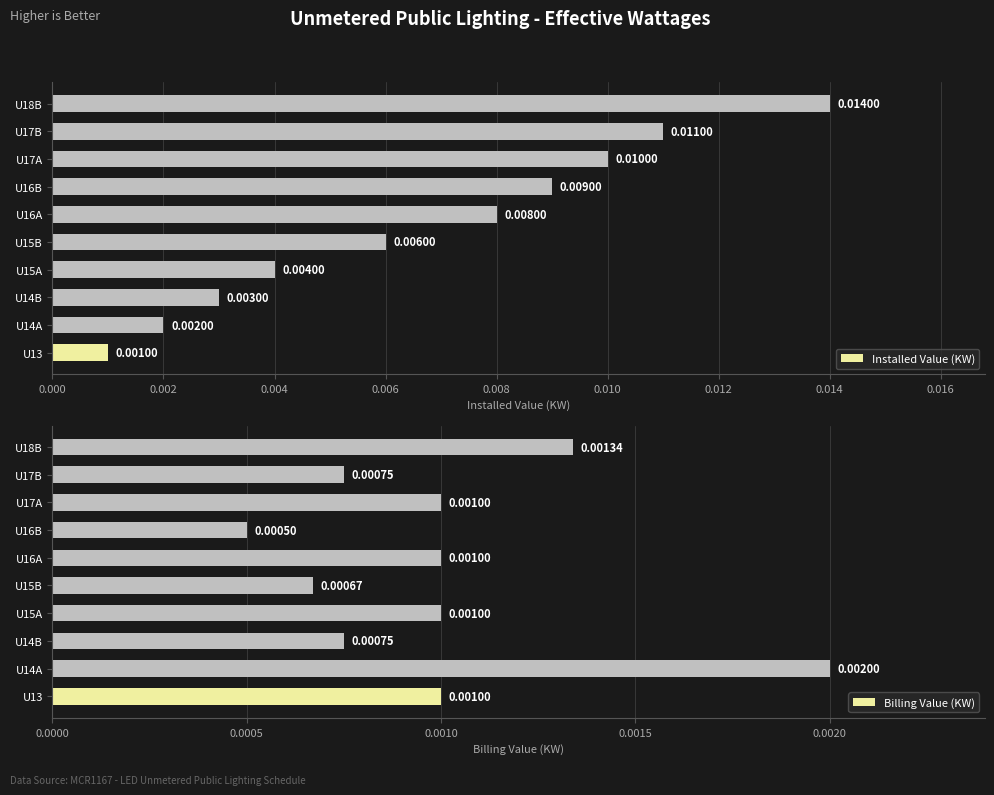

What are all the series names shown in the legend?

Installed Value (KW), Billing Value (KW)